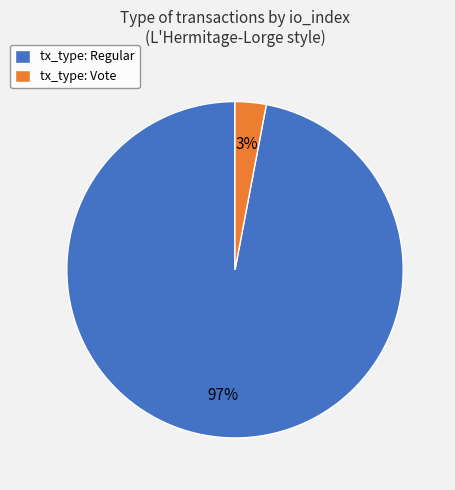

Is it true that tx_type: Vote is 13% of the pie?

False